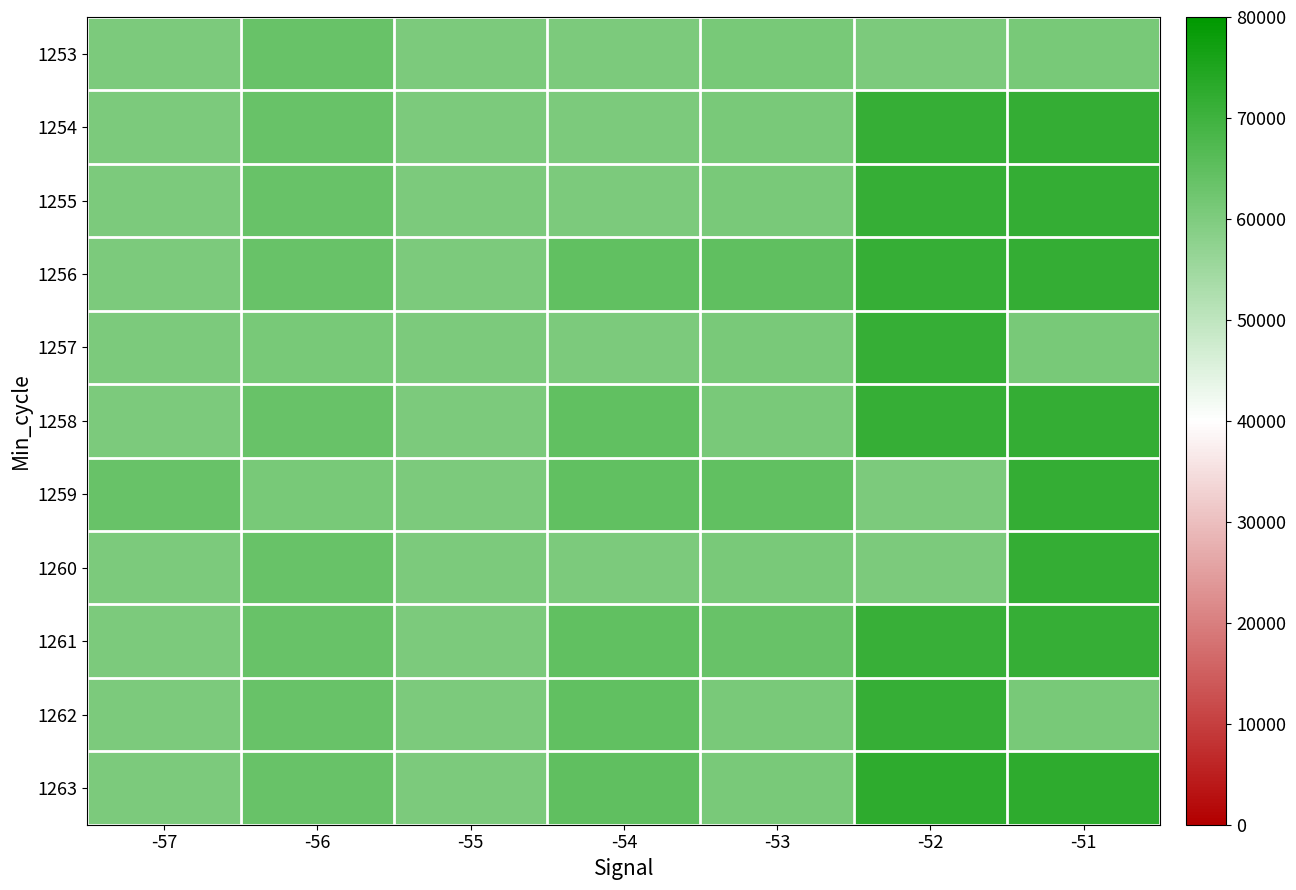

How many distinct data groups are displayed?

11